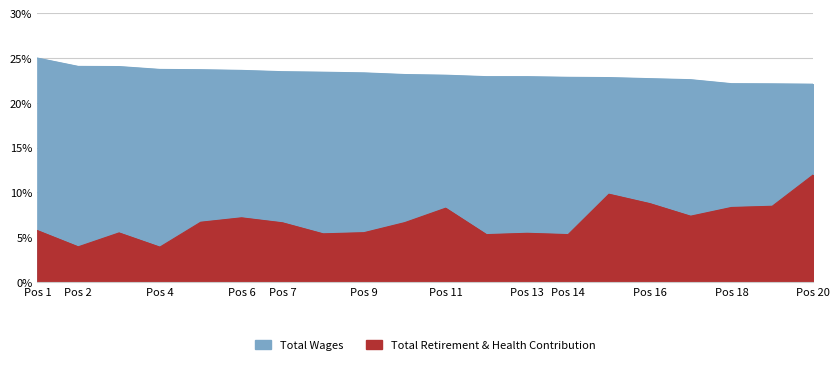

True or false: Total Wages and Total Retirement & Health Contribution cross at least once.

False